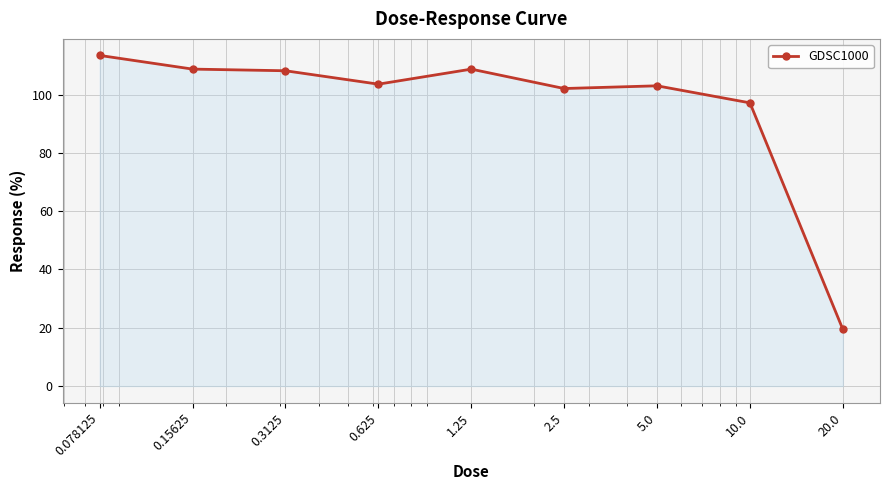

What is the value of the 9th point from the left?

19.5